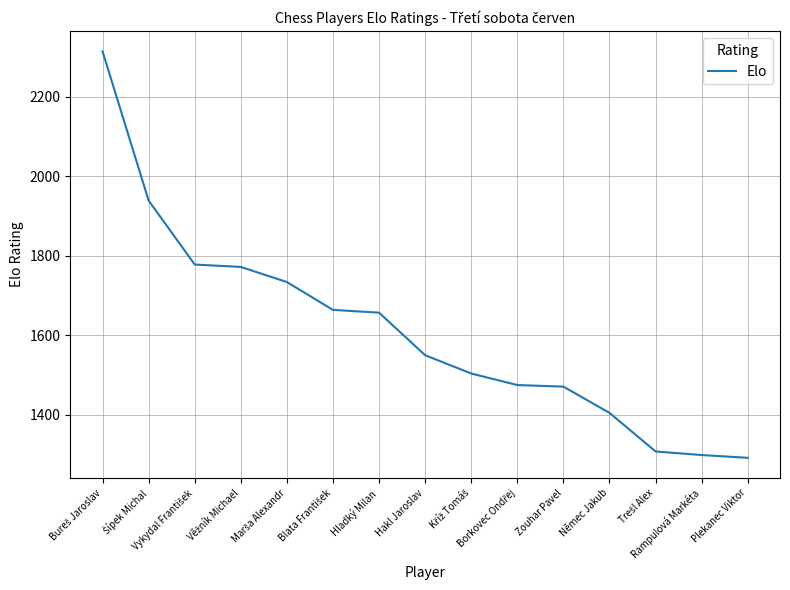

What is the smallest value displayed?

1292